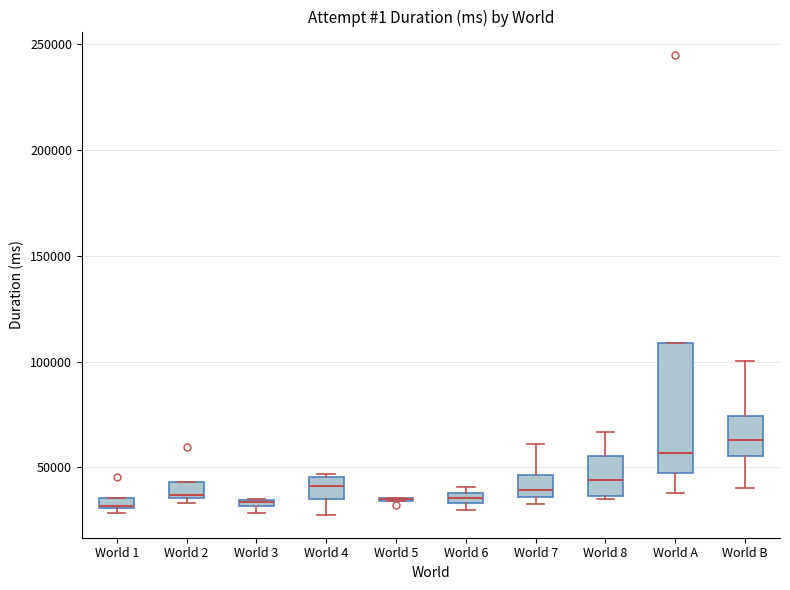

Comparing the boxes themselves (not the whiskers), which one is the tallest?

World A